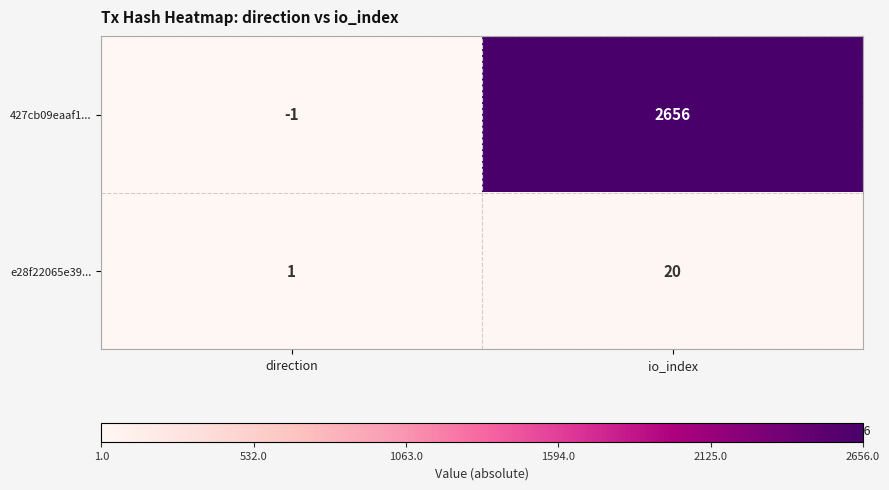

Is it true that 427cb09eaaf1... equals -1 at direction?

True